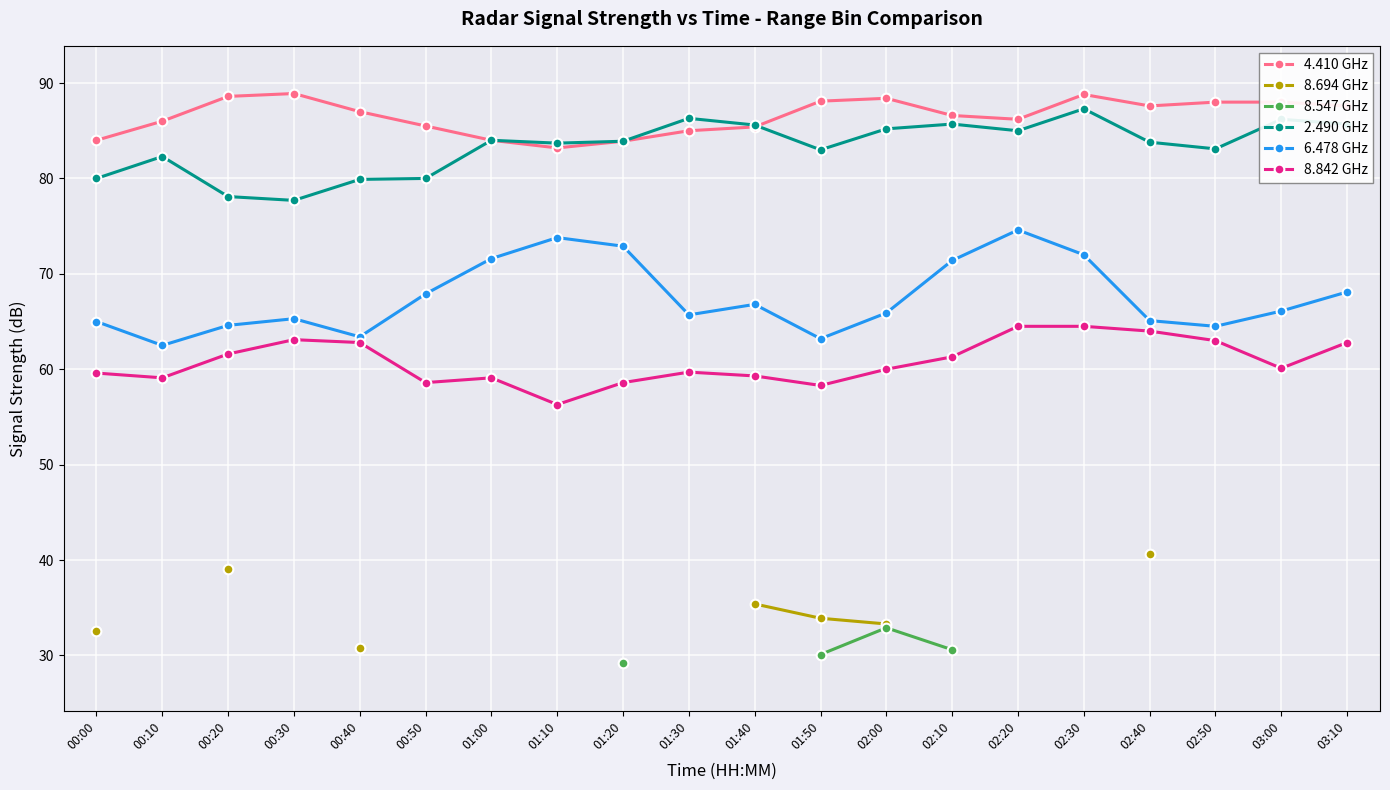

What is the average value of the 6.478 GHz series?

67.5